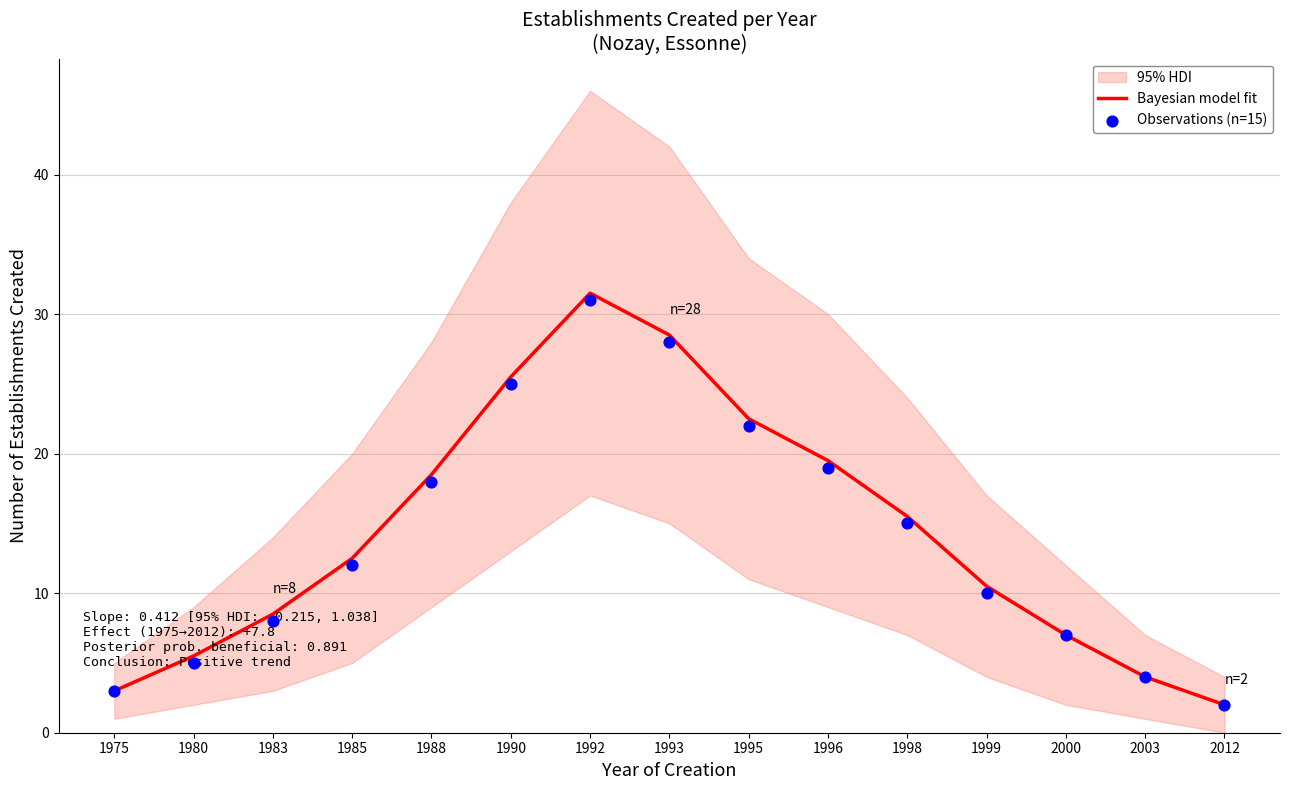

Is the value of Bayesian model fit at 1988 greater than the value of Observations (n=15) at 1975?

Yes